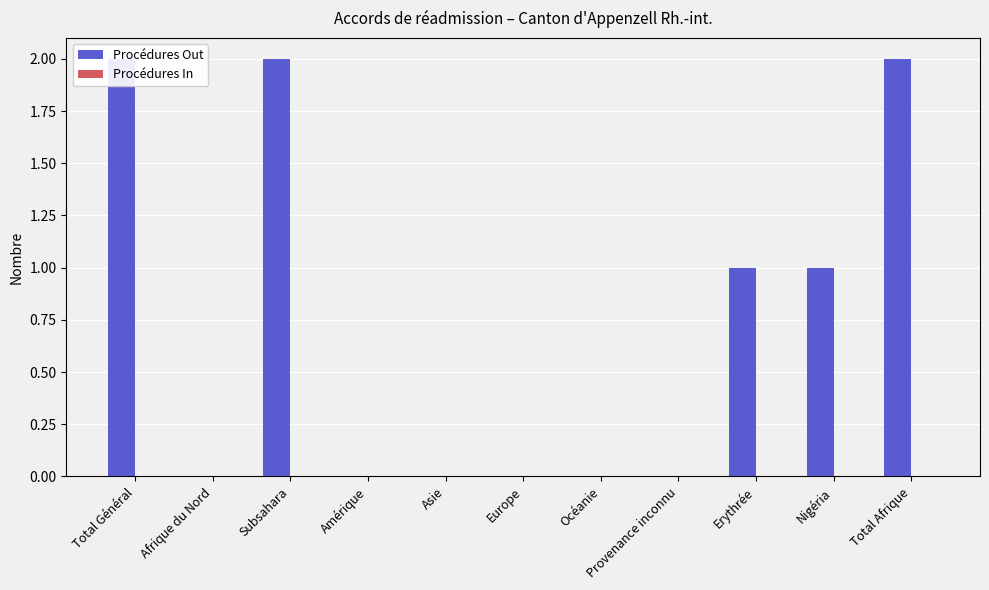

Which label corresponds to the smallest value in the chart?

Afrique du Nord